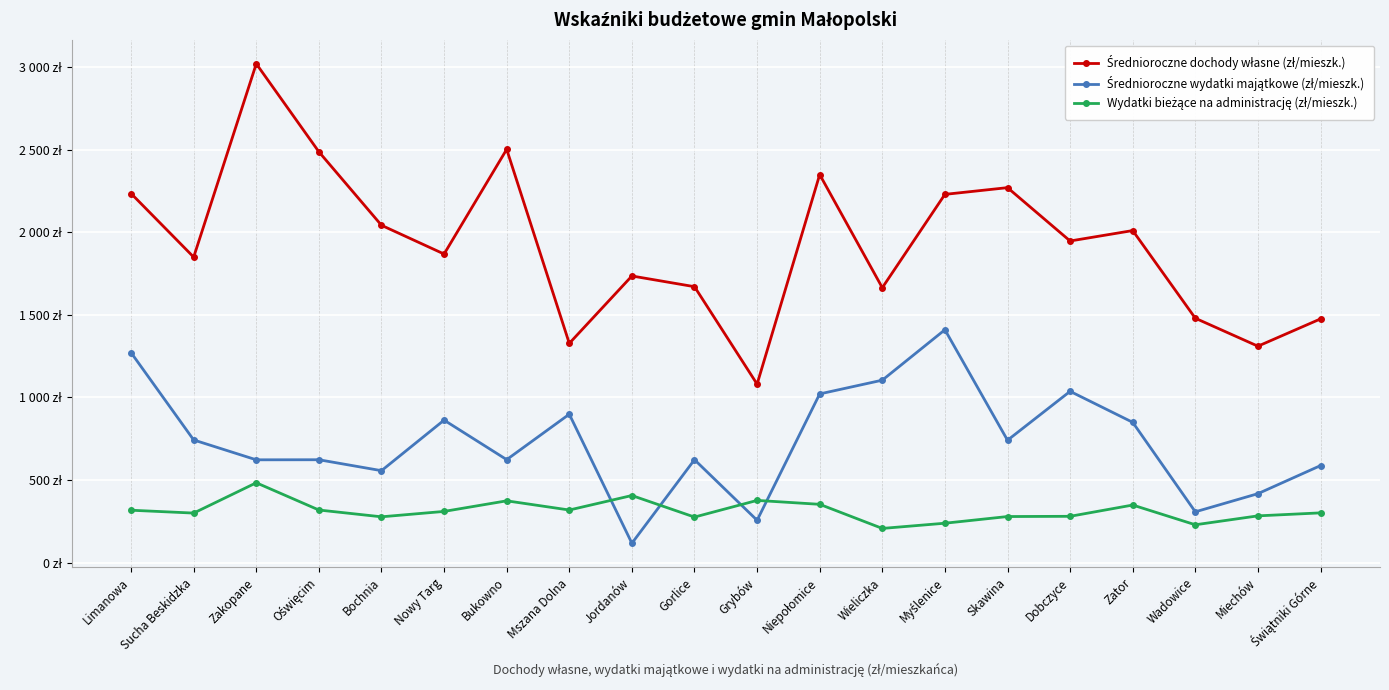

How many data points in Średnioroczne dochody własne (zł/mieszk.) are less than 1948?

10